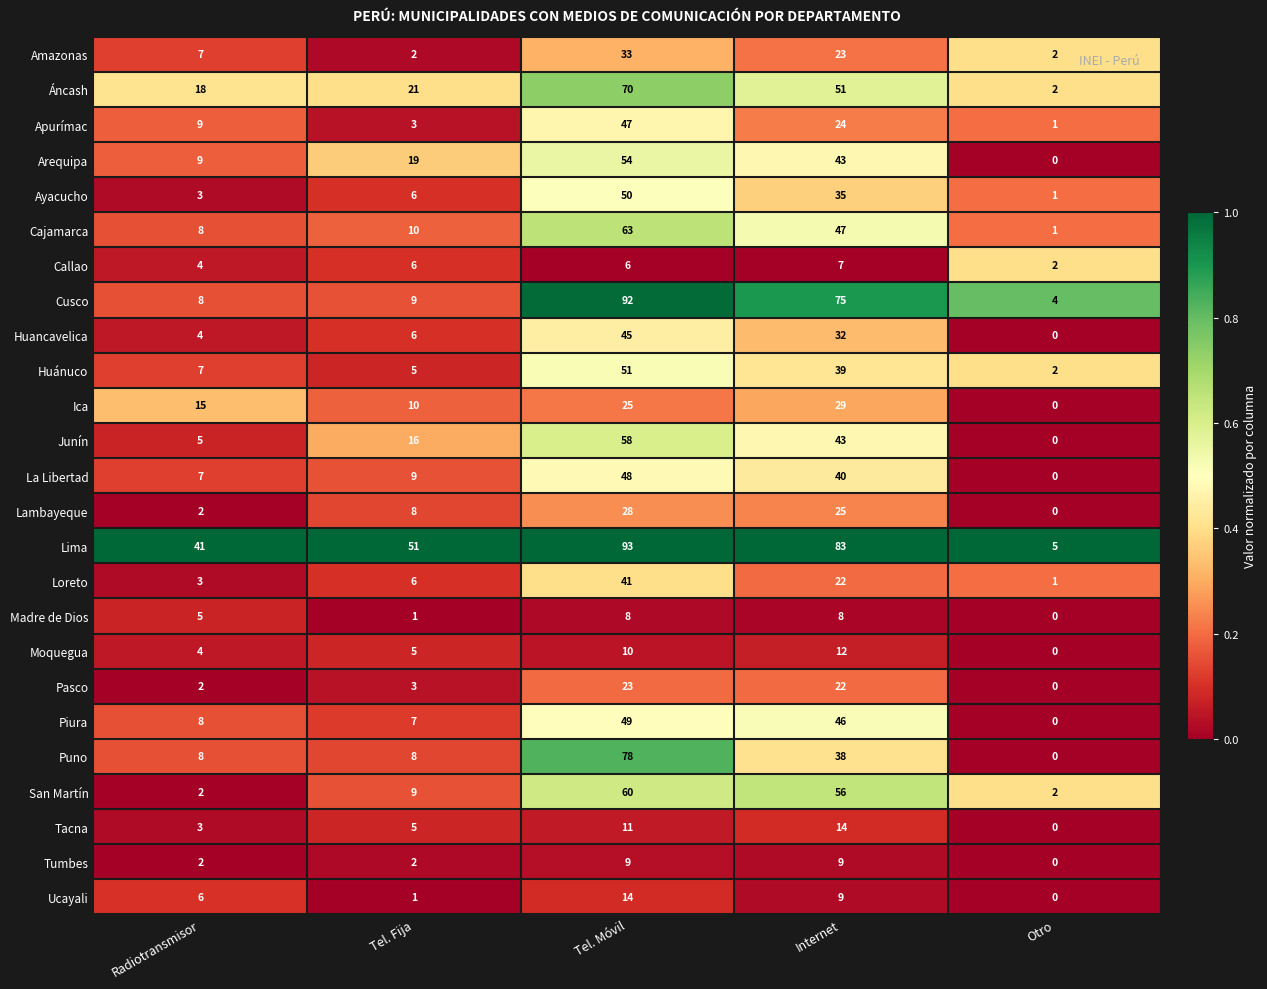

True or false: Pasco has a value of -13 at Otro.

False